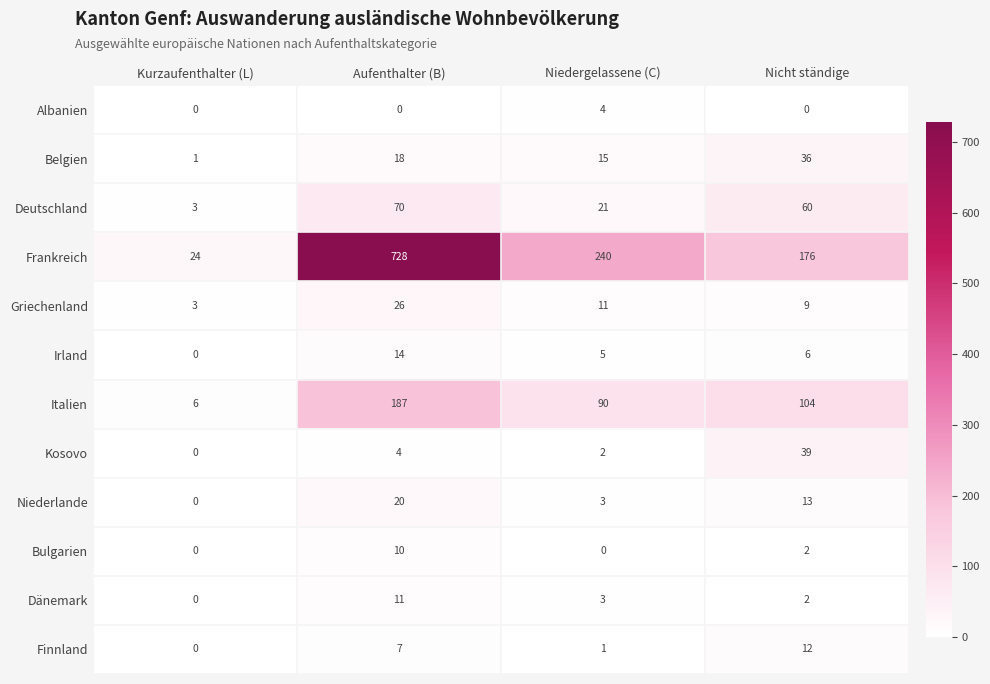

Which series changed the most between Niedergelassene (C) and Nicht ständige?

Frankreich